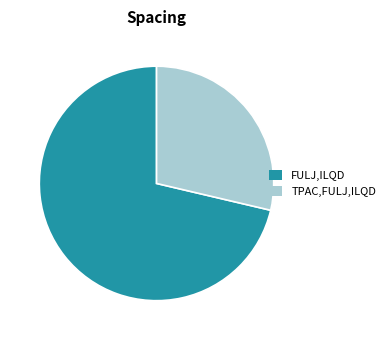

How many segments does this pie chart have?

2